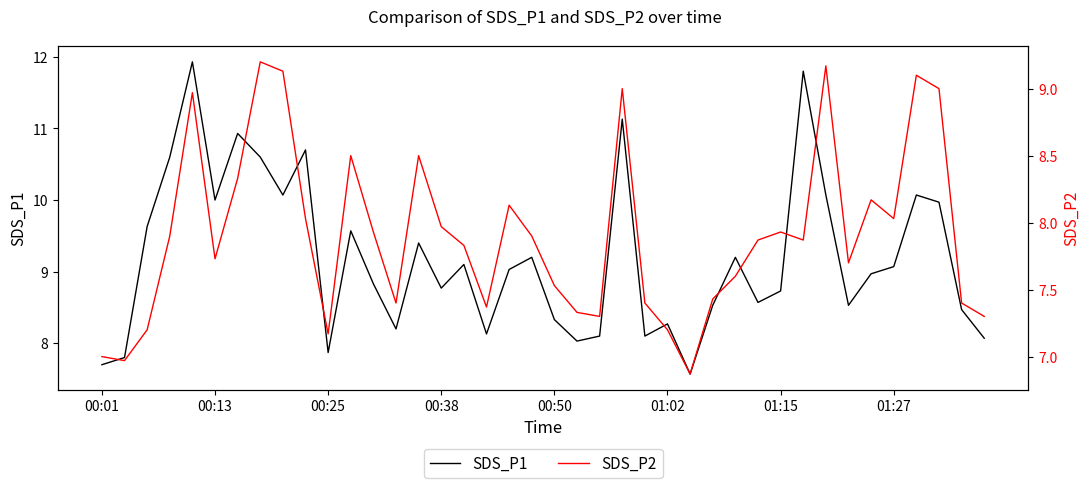

Reading left to right, what are all the values shown in this chart?

SDS_P1: 7.7	7.8	9.6	10.6	11.9	10.0	10.9	10.6	10.1	10.7	7.9	9.6	8.8	8.2	9.4	8.8	9.1	8.1	9.0	9.2	8.3	8.0	8.1	11.1	8.1	8.3	7.6	8.5	9.2	8.6	8.7	11.8	10.1	8.5	9.0	9.1	10.1	10.0	8.5	8.1
SDS_P2: 7.0	7.0	7.2	7.9	9.0	7.7	8.3	9.2	9.1	8.0	7.2	8.5	7.9	7.4	8.5	8.0	7.8	7.4	8.1	7.9	7.5	7.3	7.3	9.0	7.4	7.2	6.9	7.4	7.6	7.9	7.9	7.9	9.2	7.7	8.2	8.0	9.1	9.0	7.4	7.3